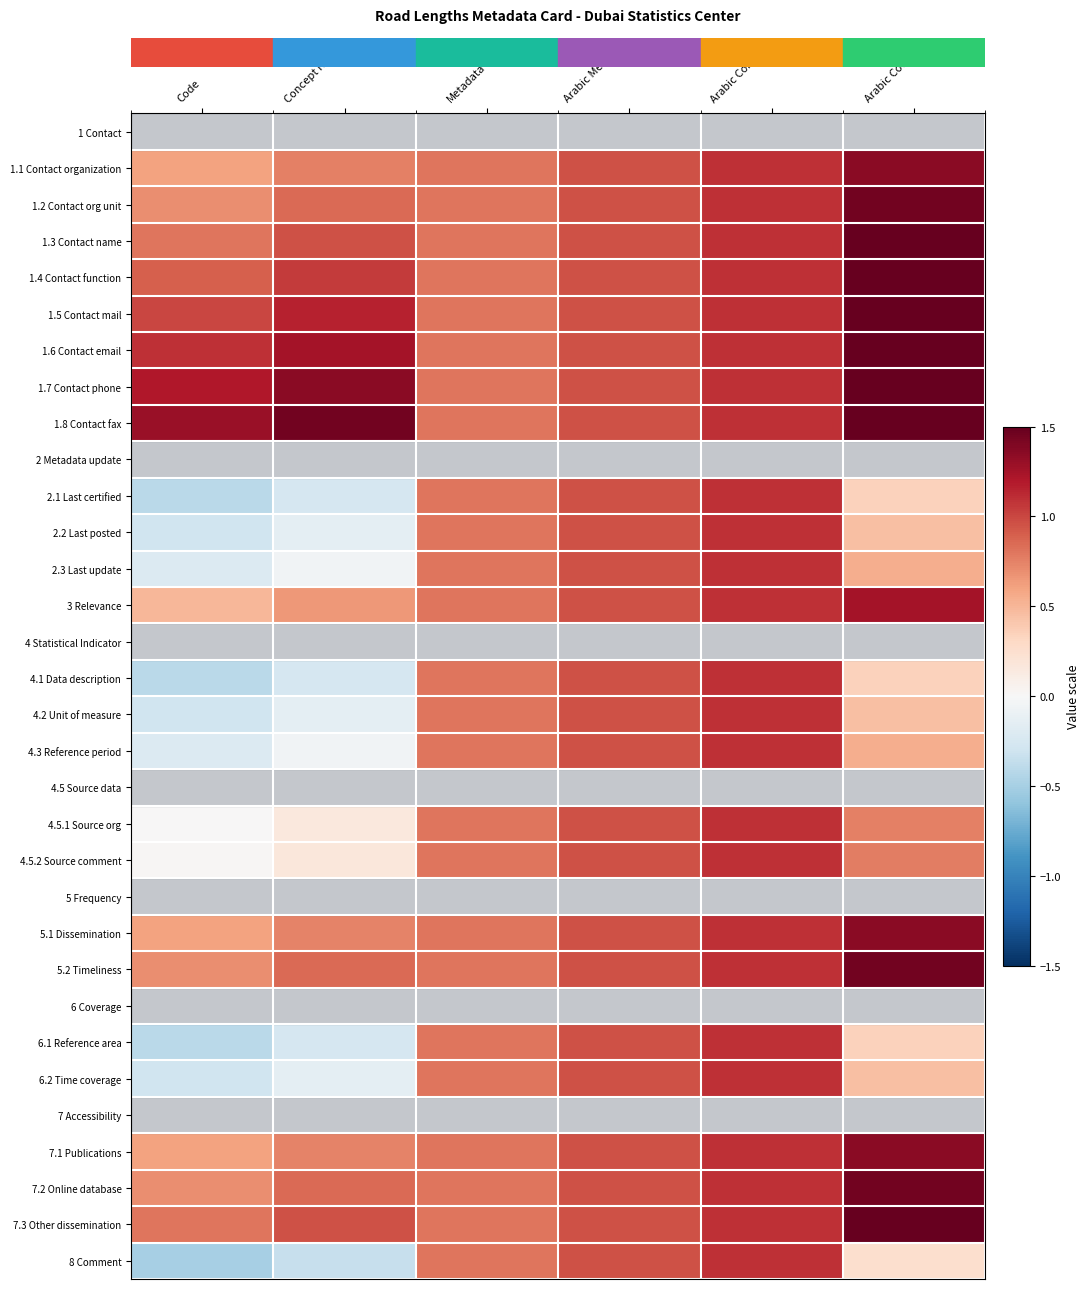

How many data points does each series have?

6